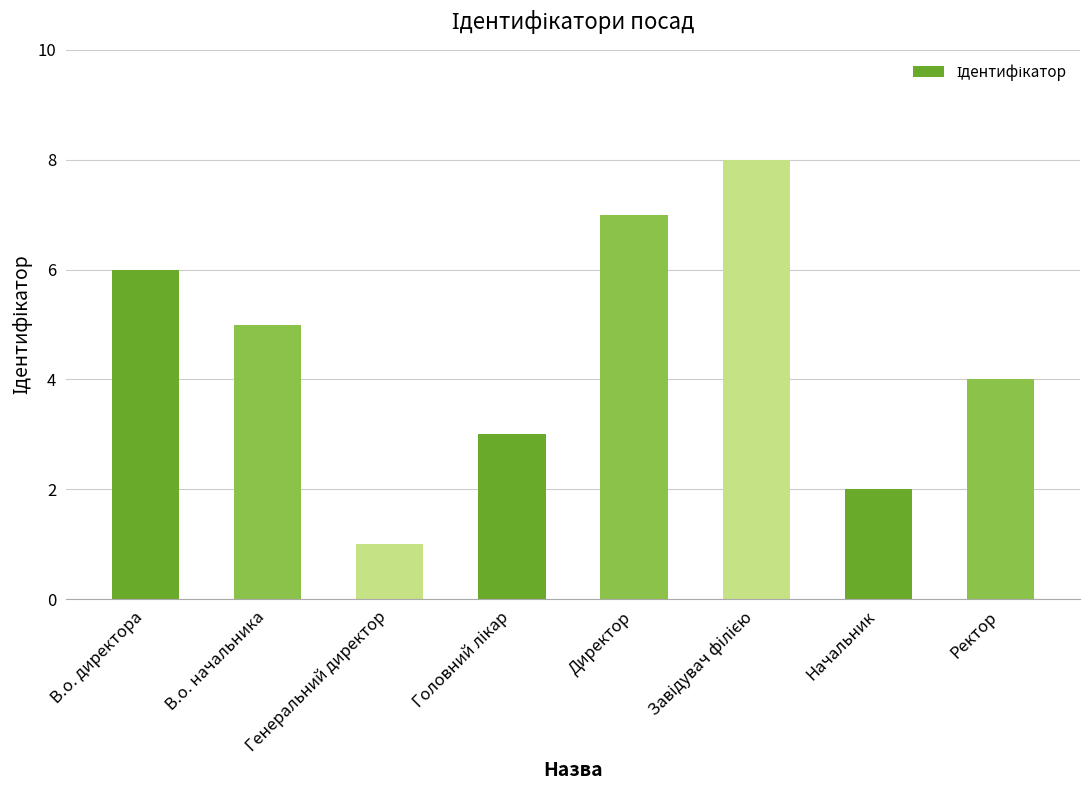

What is the ratio of the value at Директор to the value at В.о. начальника?

1.4